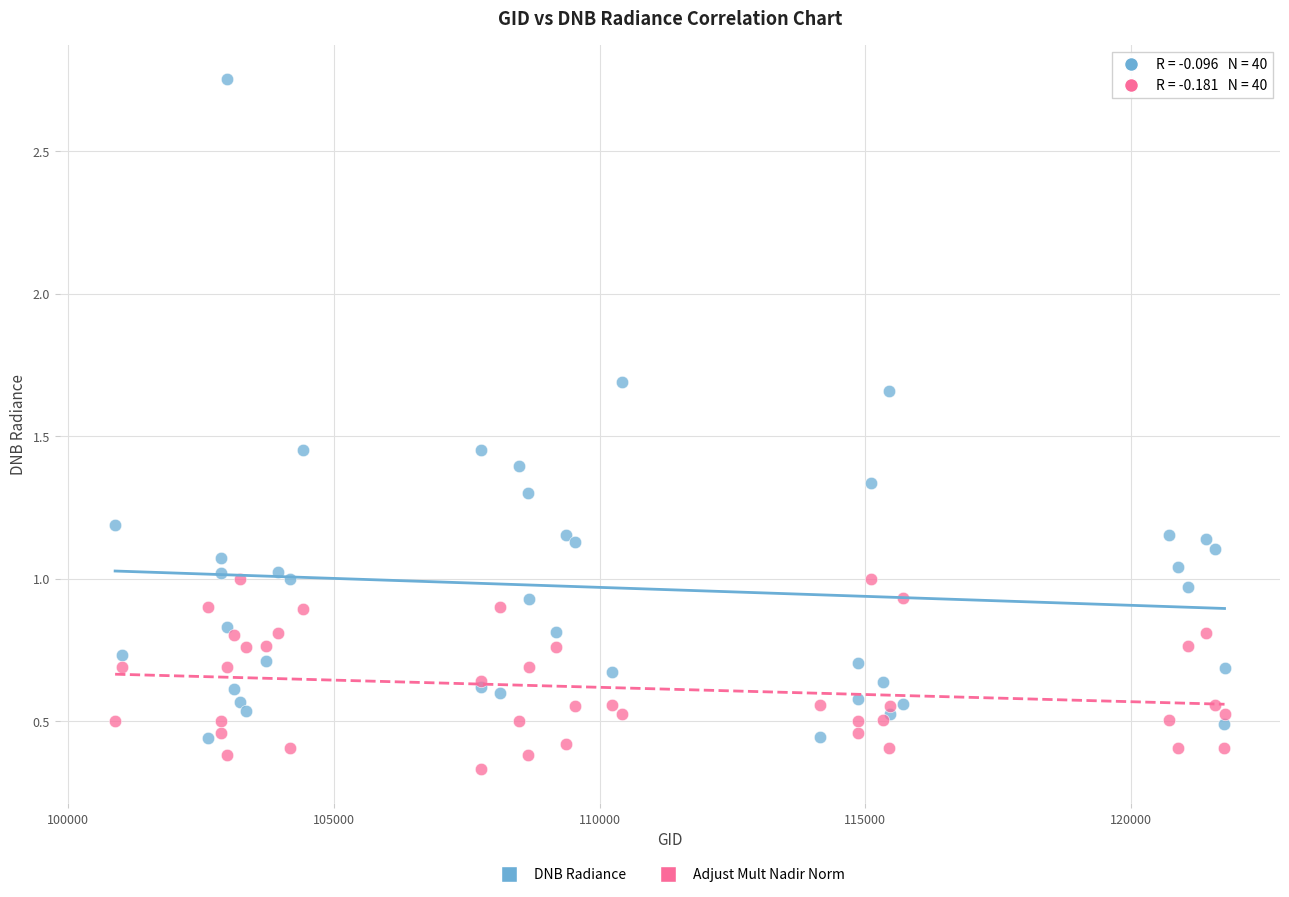

Which series has the largest Y range (max minus min)?

DNB Radiance